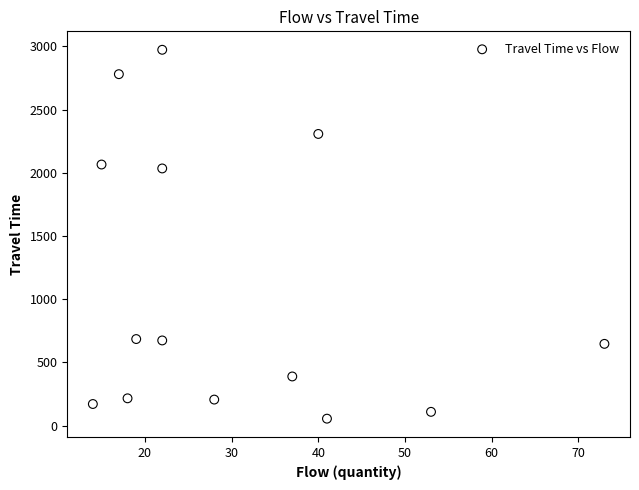

What is the range of Y values (max minus min)?

2919